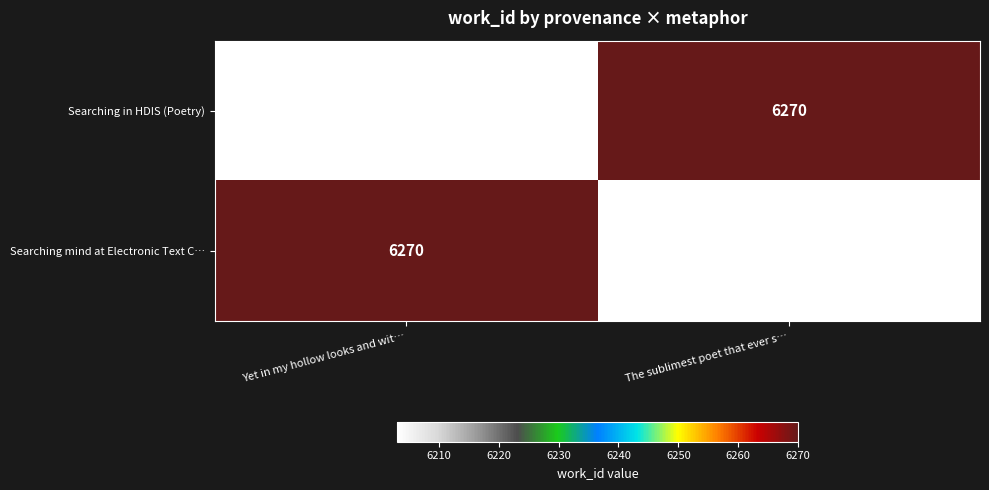

Reading left to right, what are all the values shown in this chart?

Searching in HDIS (Poetry): 6203	6270
Searching mind at Electronic Text C…: 6270	6203